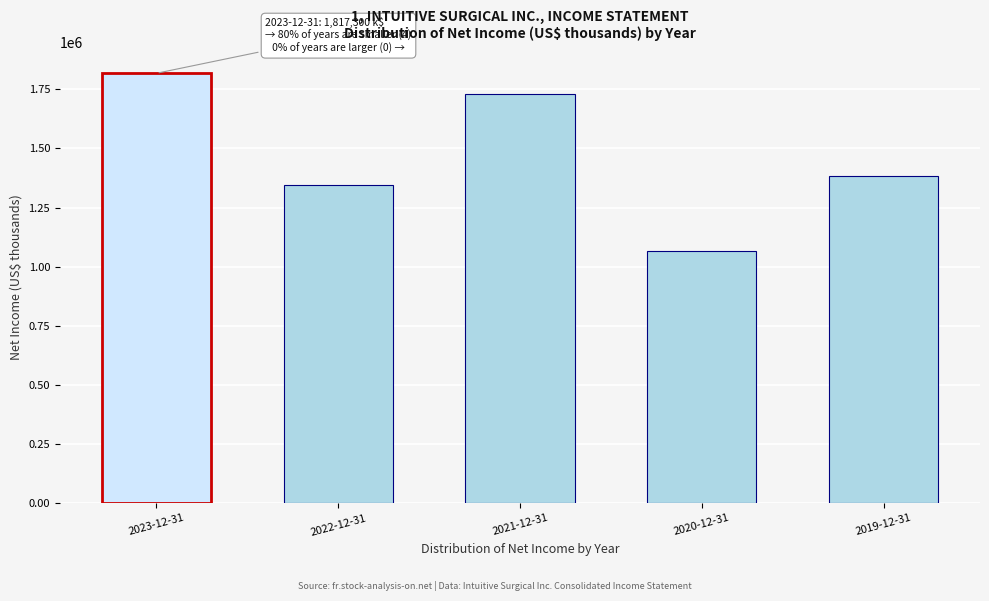

Reading right to left, what are all the values shown in this chart?

2019-12-31=1381800	2020-12-31=1066800	2021-12-31=1728100	2022-12-31=1344400	2023-12-31=1817300